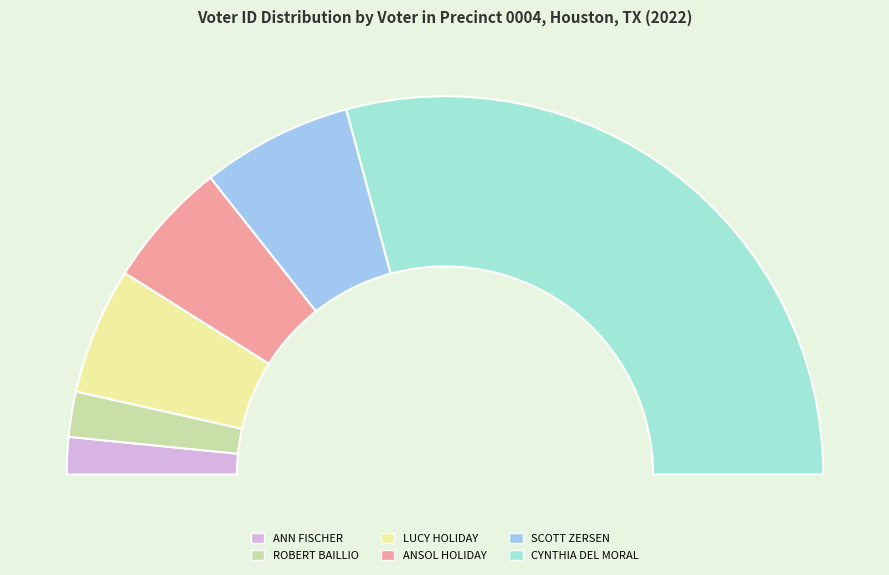

To the nearest percent, what portion does ANSOL HOLIDAY represent?

11%